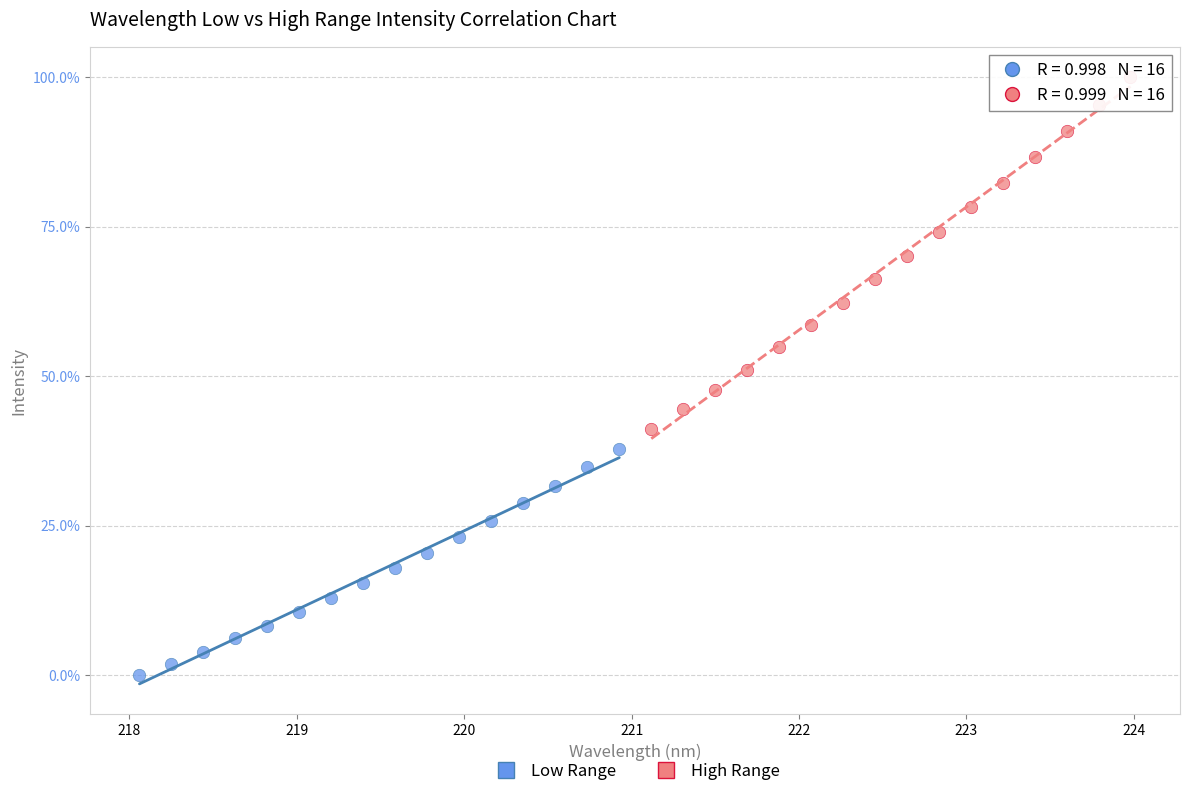

Which series contains the highest Y value?

High Range